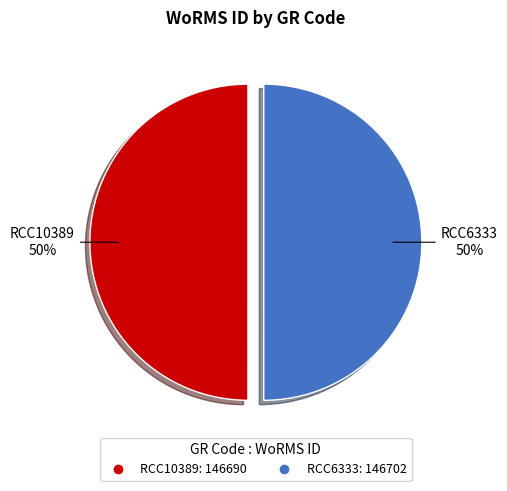

Combined, do RCC10389 and RCC6333 account for over 50%?

Yes